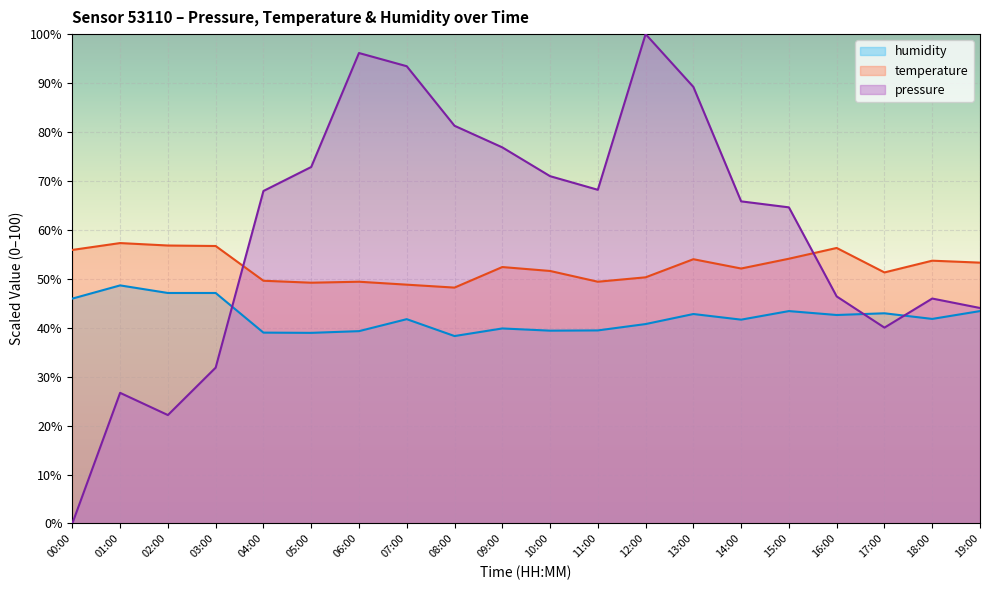

Count the number of categories in the chart.

20